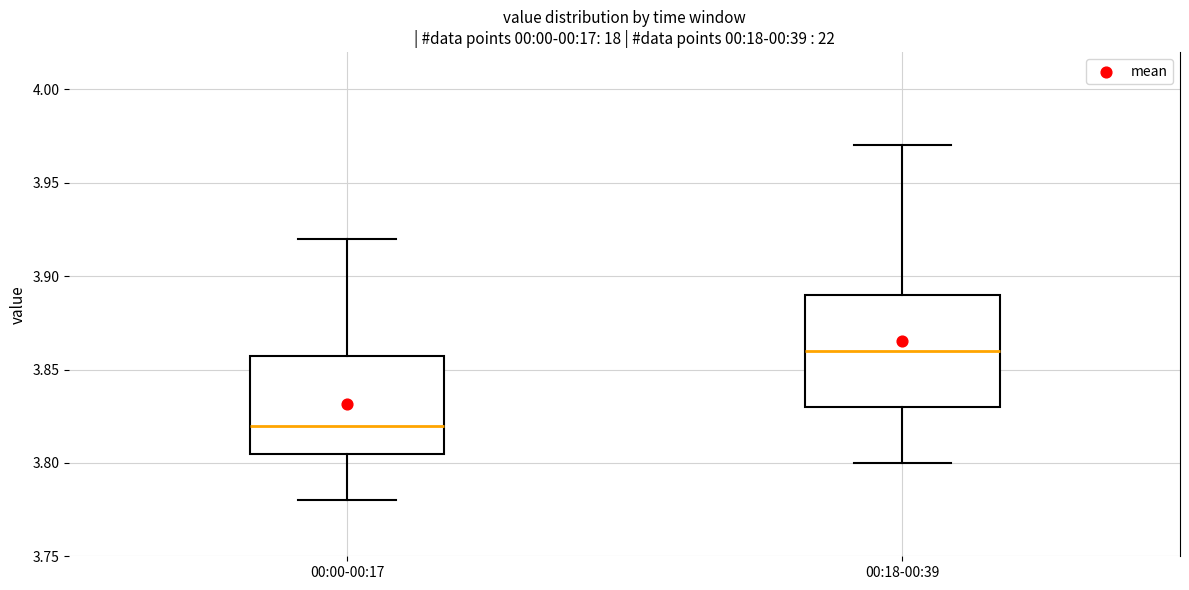

Which box is the tallest, from its lower edge to its upper edge?

00:18-00:39